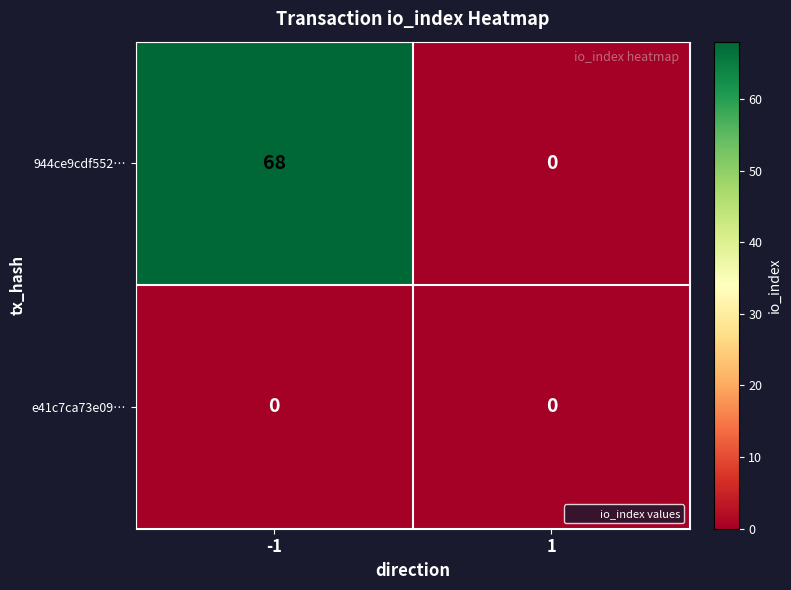

Rank the series by their maximum value, from lowest to highest.

e41c7ca73e09…, 944ce9cdf552…